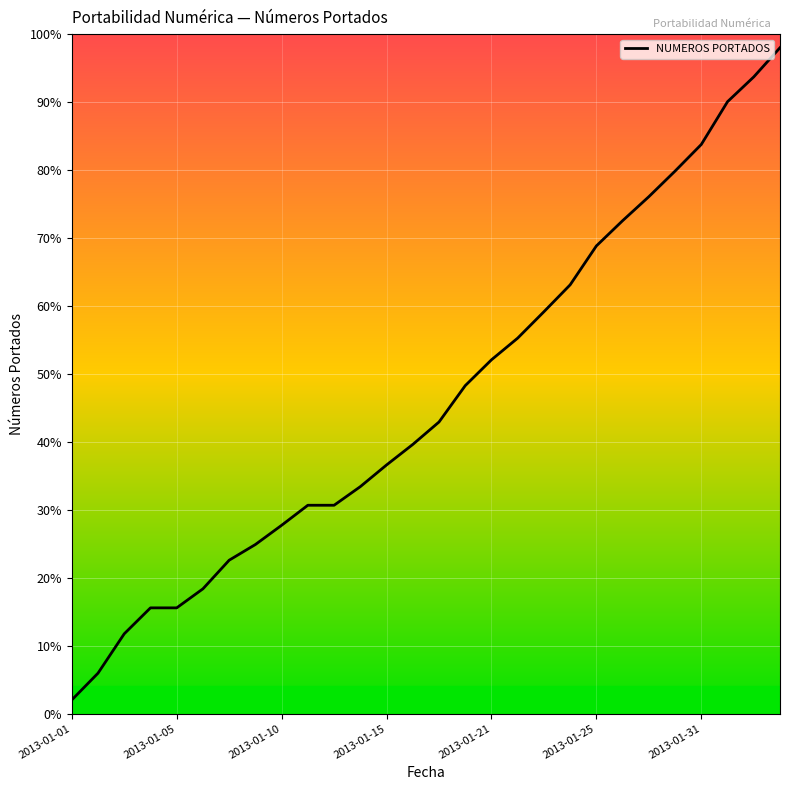

What is the difference between the maximum and second lowest values?

92.1